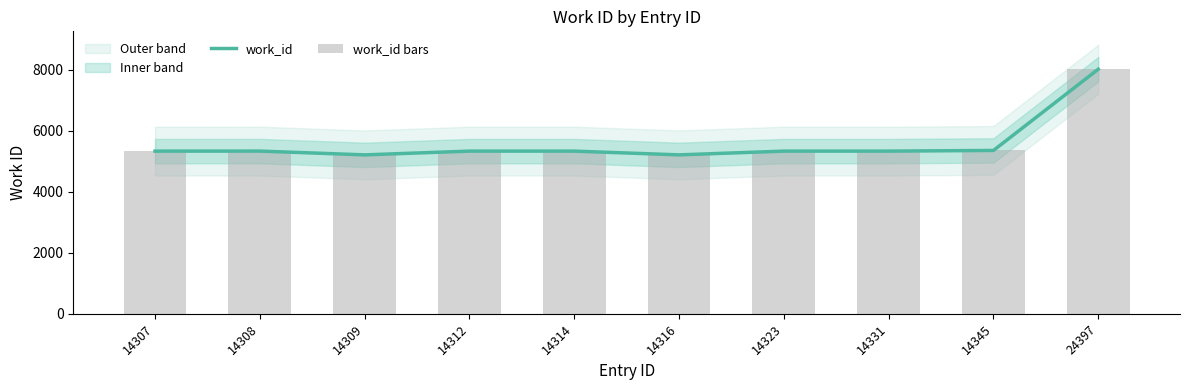

List the series in order of their peak value, highest first.

work_id, work_id bars